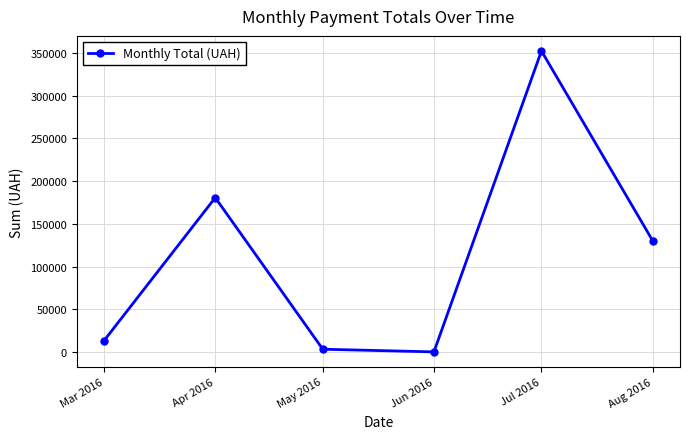

What is the greatest value displayed?

352227.0